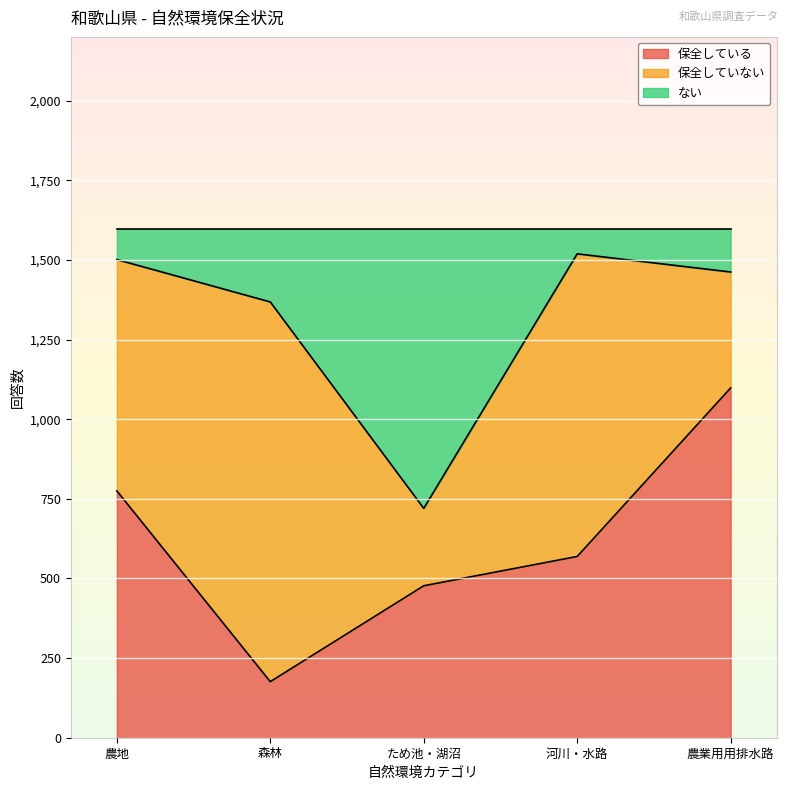

How many categories are shown in the chart?

5